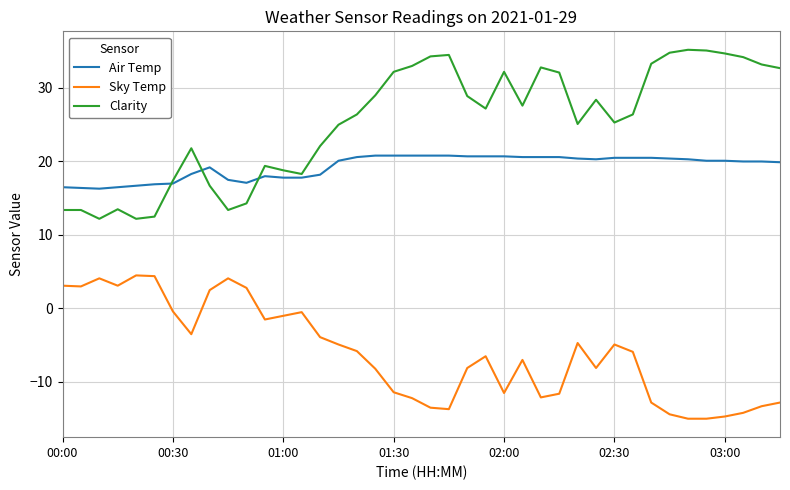

What is the maximum value shown in the chart?

35.2